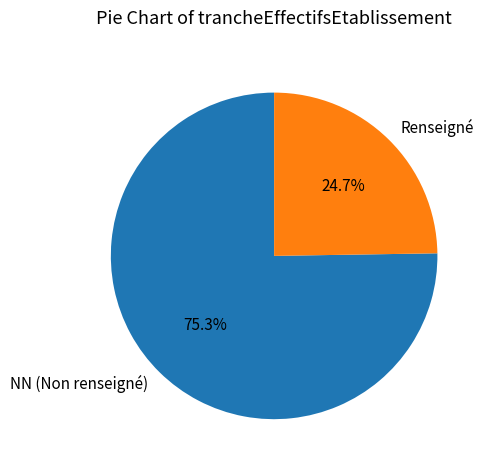

Which slice represents more than half of the pie?

NN (Non renseigné)